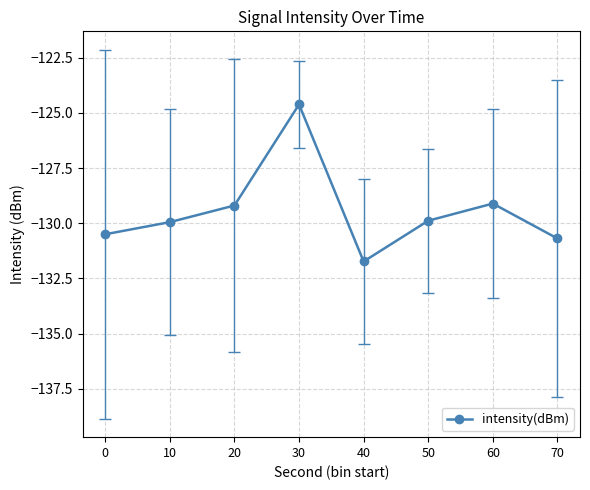

Where is the first local minimum?

40